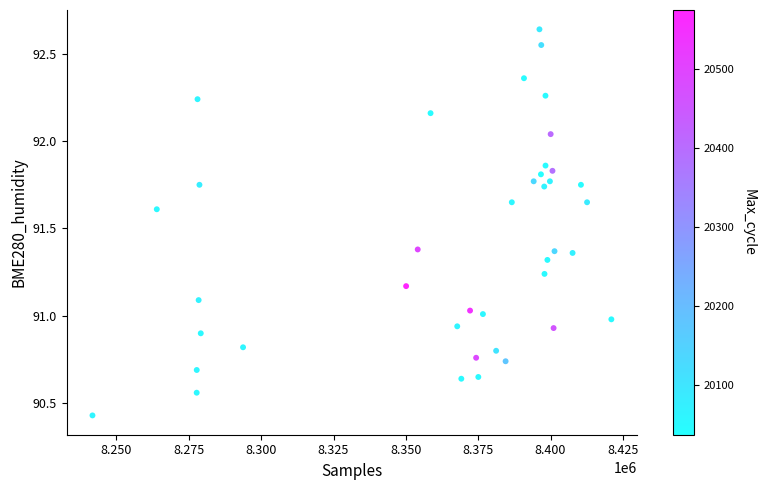

What is the range of X values (max minus min)?

179325.0